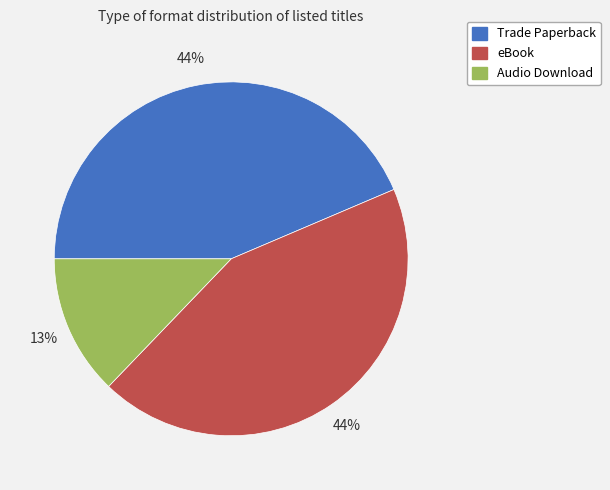

Combined, do Audio Download and eBook account for over 50%?

Yes